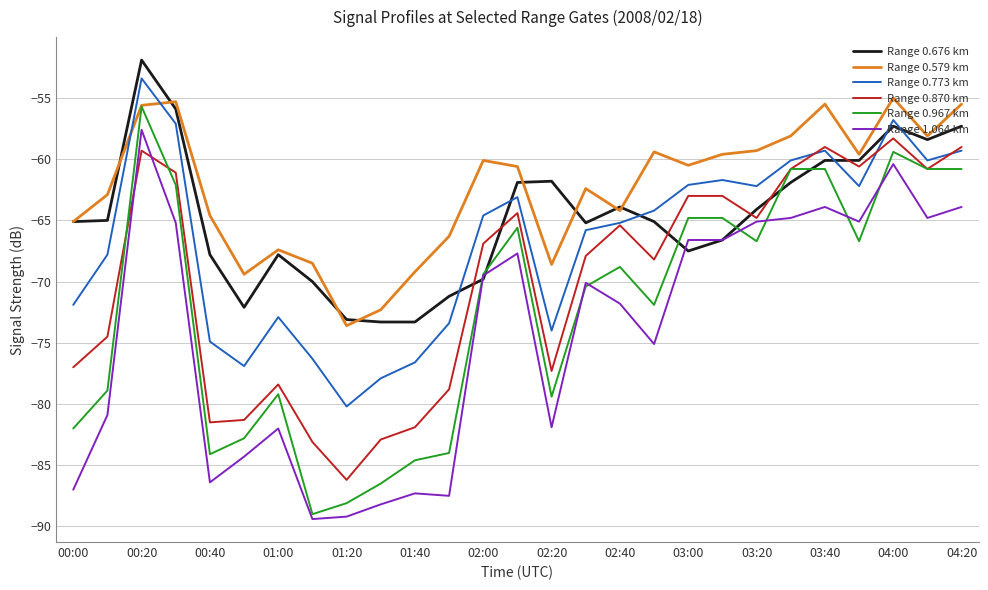

What is the highest value of the Range 0.676 km series?

-51.9